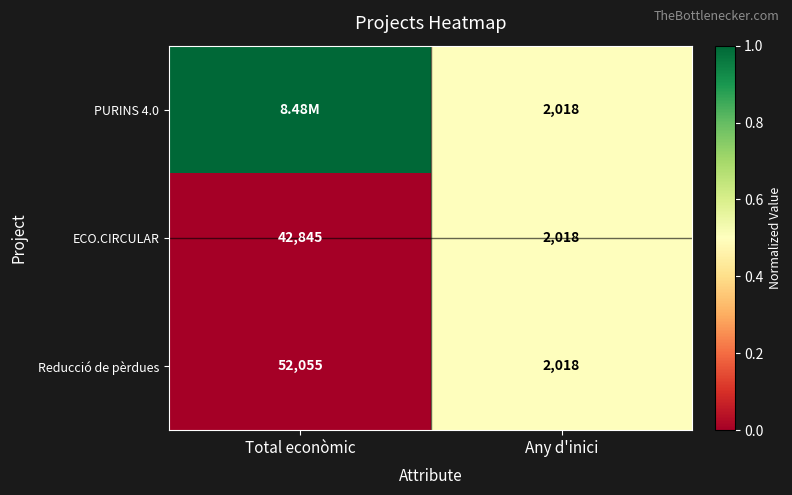

True or false: PURINS 4.0 has a value of 0.8 at Any d'inici.

False